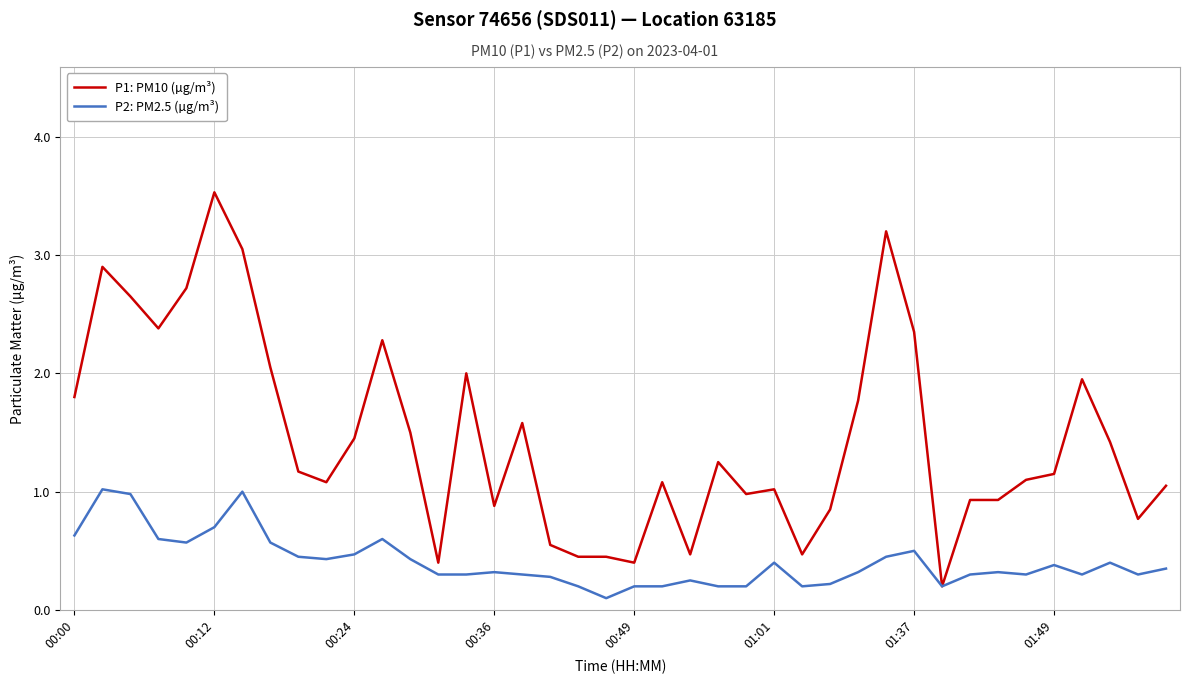

Which series has the widest spread of values?

P1: PM10 (µg/m³)